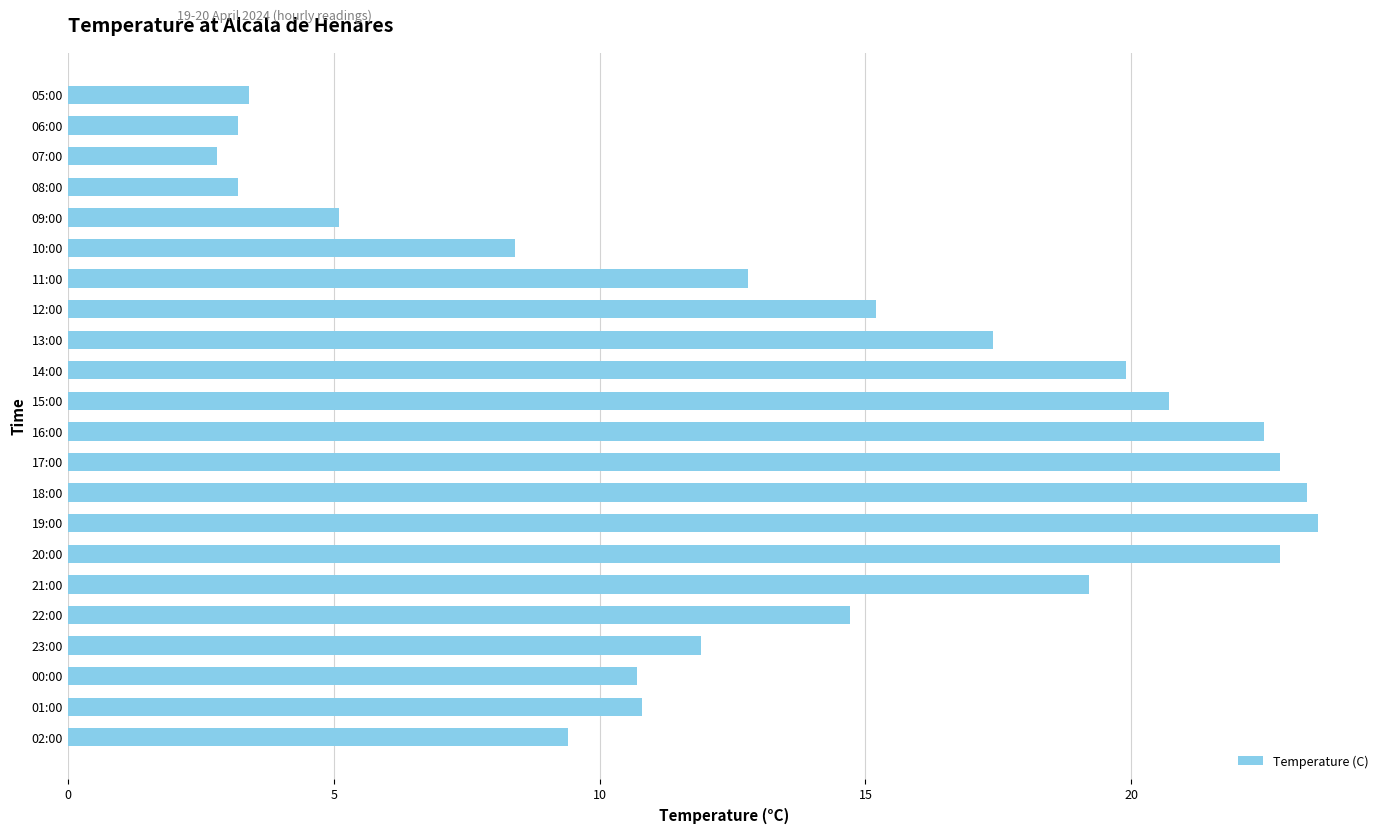

Reading bottom to top, extract all data points from this chart.

02:00=9.4	01:00=10.8	00:00=10.7	23:00=11.9	22:00=14.7	21:00=19.2	20:00=22.8	19:00=23.5	18:00=23.3	17:00=22.8	16:00=22.5	15:00=20.7	14:00=19.9	13:00=17.4	12:00=15.2	11:00=12.8	10:00=8.4	09:00=5.1	08:00=3.2	07:00=2.8	06:00=3.2	05:00=3.4